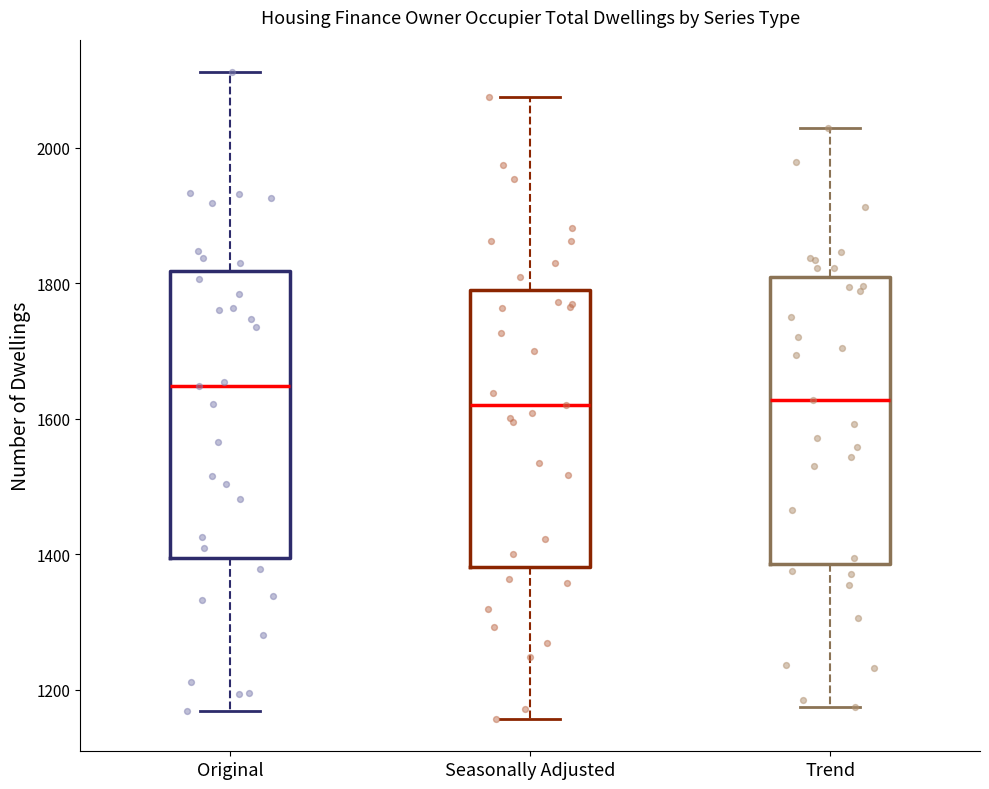

Reading left to right, read every box against the y-axis: the position of its median line, the range the box covers, and the ends of its whiskers. The values are not printed on the chart, so give them approximately, as read against the axis.

Original: median 1640, box 1400 to 1820, whiskers 1160 to 2120
Seasonally Adjusted: median 1620, box 1380 to 1800, whiskers 1160 to 2080
Trend: median 1620, box 1380 to 1800, whiskers 1180 to 2020